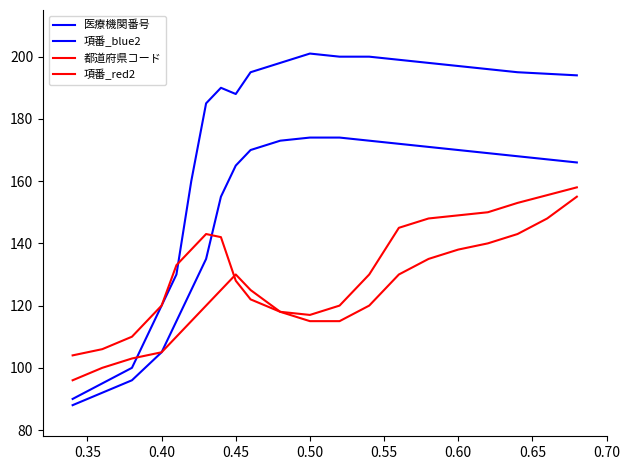

How many interior local peaks does the 項番_red2 series have?

1